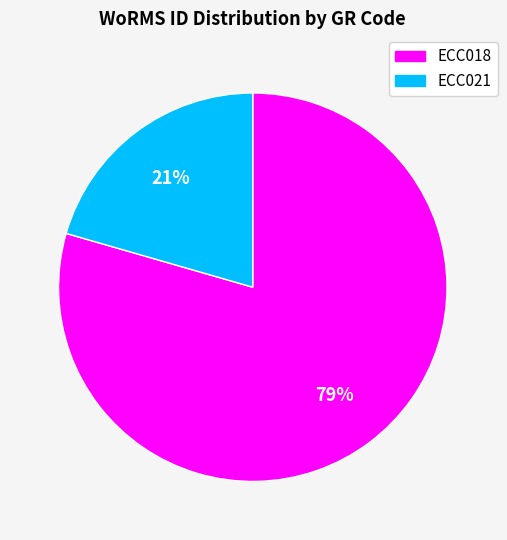

What percentage is the ECC018 slice, to the nearest percent?

79%